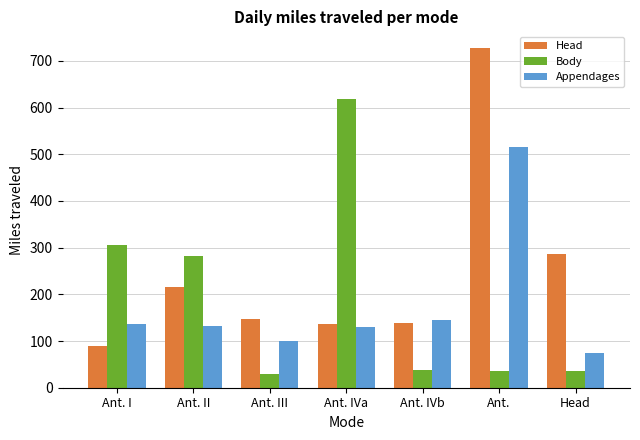

What is the difference between the maximum and minimum values in the Head series?

637